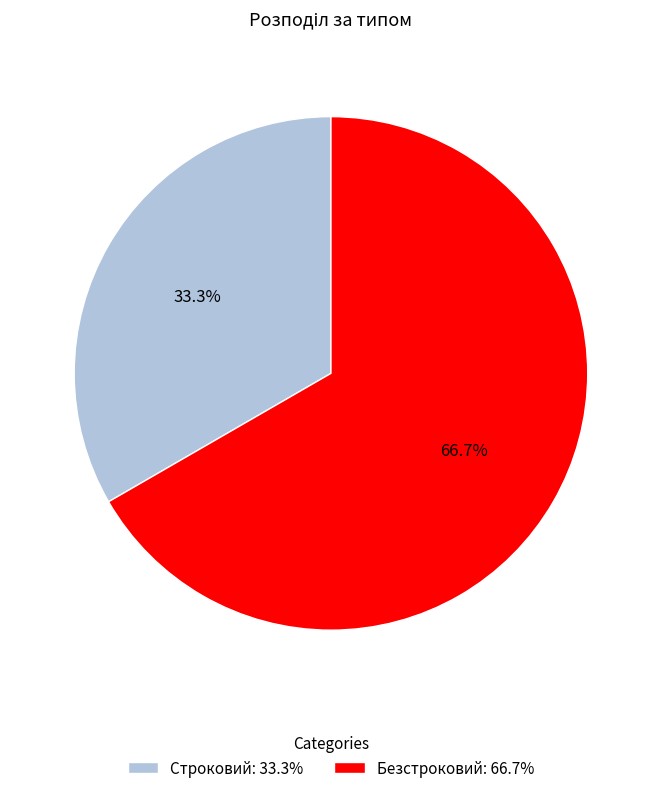

Combined, do Строковий and Безстроковий account for over 50%?

Yes